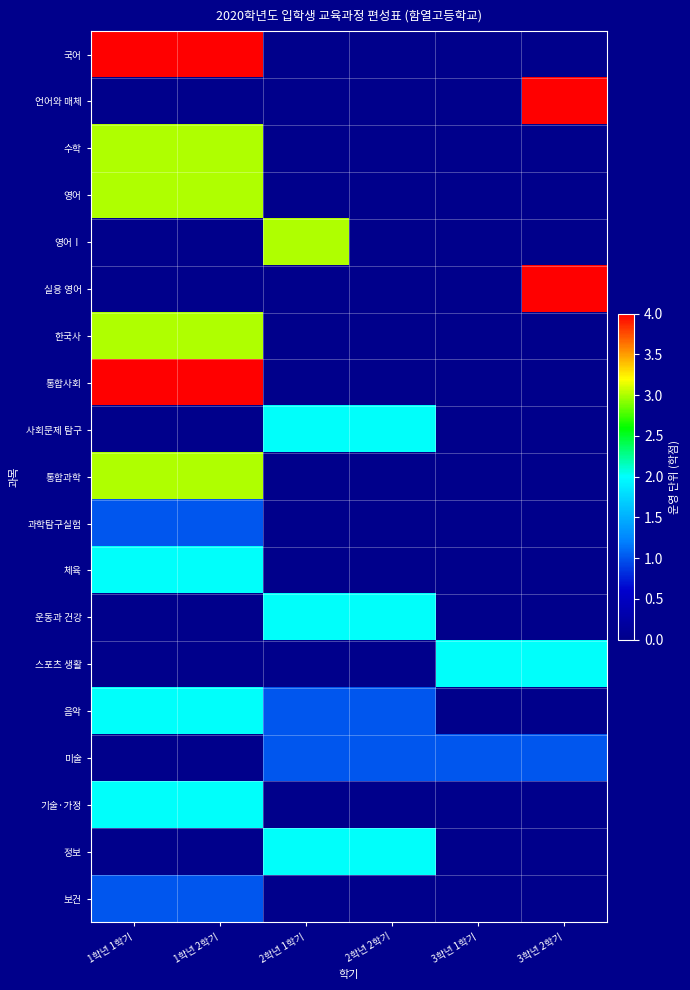

Reading left to right, list all the values displayed in this chart.

국어: 1학년 1학기=4	1학년 2학기=4	2학년 1학기=0	2학년 2학기=0	3학년 1학기=0	3학년 2학기=0
언어와 매체: 1학년 1학기=0	1학년 2학기=0	2학년 1학기=0	2학년 2학기=0	3학년 1학기=0	3학년 2학기=4
수학: 1학년 1학기=3	1학년 2학기=3	2학년 1학기=0	2학년 2학기=0	3학년 1학기=0	3학년 2학기=0
영어: 1학년 1학기=3	1학년 2학기=3	2학년 1학기=0	2학년 2학기=0	3학년 1학기=0	3학년 2학기=0
영어Ⅰ: 1학년 1학기=0	1학년 2학기=0	2학년 1학기=3	2학년 2학기=0	3학년 1학기=0	3학년 2학기=0
실용 영어: 1학년 1학기=0	1학년 2학기=0	2학년 1학기=0	2학년 2학기=0	3학년 1학기=0	3학년 2학기=4
한국사: 1학년 1학기=3	1학년 2학기=3	2학년 1학기=0	2학년 2학기=0	3학년 1학기=0	3학년 2학기=0
통합사회: 1학년 1학기=4	1학년 2학기=4	2학년 1학기=0	2학년 2학기=0	3학년 1학기=0	3학년 2학기=0
사회문제 탐구: 1학년 1학기=0	1학년 2학기=0	2학년 1학기=2	2학년 2학기=2	3학년 1학기=0	3학년 2학기=0
통합과학: 1학년 1학기=3	1학년 2학기=3	2학년 1학기=0	2학년 2학기=0	3학년 1학기=0	3학년 2학기=0
과학탐구실험: 1학년 1학기=1	1학년 2학기=1	2학년 1학기=0	2학년 2학기=0	3학년 1학기=0	3학년 2학기=0
체육: 1학년 1학기=2	1학년 2학기=2	2학년 1학기=0	2학년 2학기=0	3학년 1학기=0	3학년 2학기=0
운동과 건강: 1학년 1학기=0	1학년 2학기=0	2학년 1학기=2	2학년 2학기=2	3학년 1학기=0	3학년 2학기=0
스포츠 생활: 1학년 1학기=0	1학년 2학기=0	2학년 1학기=0	2학년 2학기=0	3학년 1학기=2	3학년 2학기=2
음악: 1학년 1학기=2	1학년 2학기=2	2학년 1학기=1	2학년 2학기=1	3학년 1학기=0	3학년 2학기=0
미술: 1학년 1학기=0	1학년 2학기=0	2학년 1학기=1	2학년 2학기=1	3학년 1학기=1	3학년 2학기=1
기술·가정: 1학년 1학기=2	1학년 2학기=2	2학년 1학기=0	2학년 2학기=0	3학년 1학기=0	3학년 2학기=0
정보: 1학년 1학기=0	1학년 2학기=0	2학년 1학기=2	2학년 2학기=2	3학년 1학기=0	3학년 2학기=0
보건: 1학년 1학기=1	1학년 2학기=1	2학년 1학기=0	2학년 2학기=0	3학년 1학기=0	3학년 2학기=0